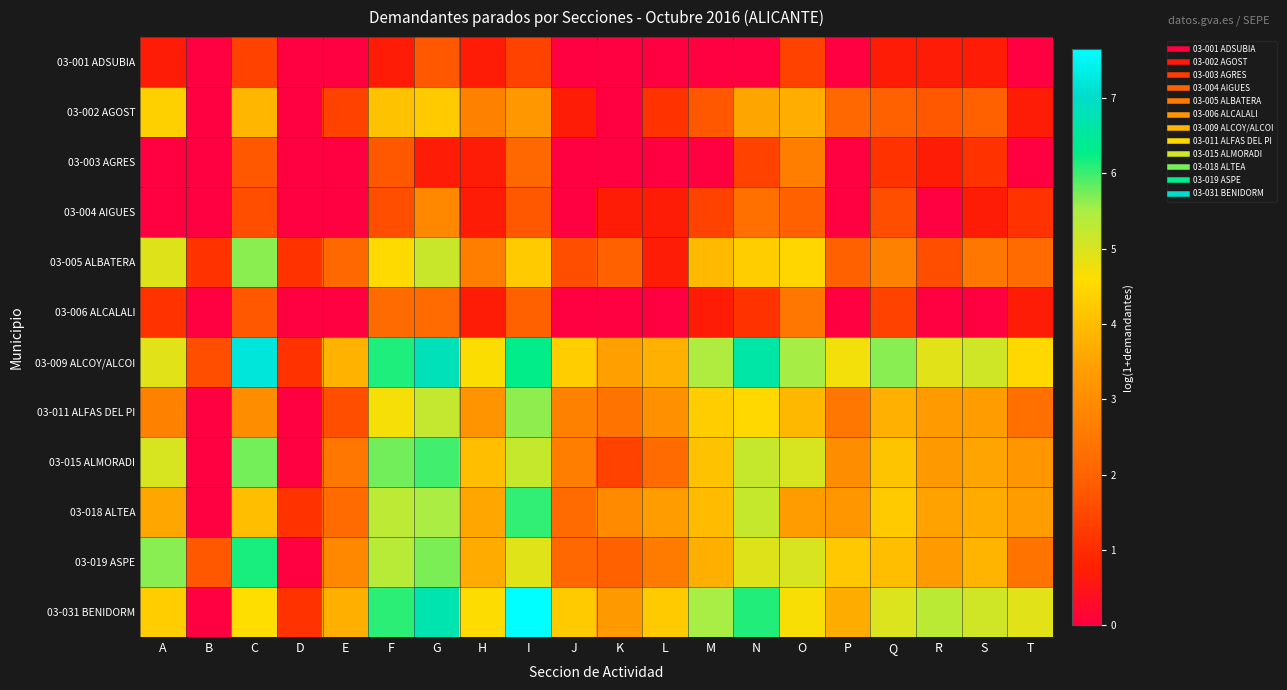

Which series has the largest range (max minus min)?

03-031 BENIDORM